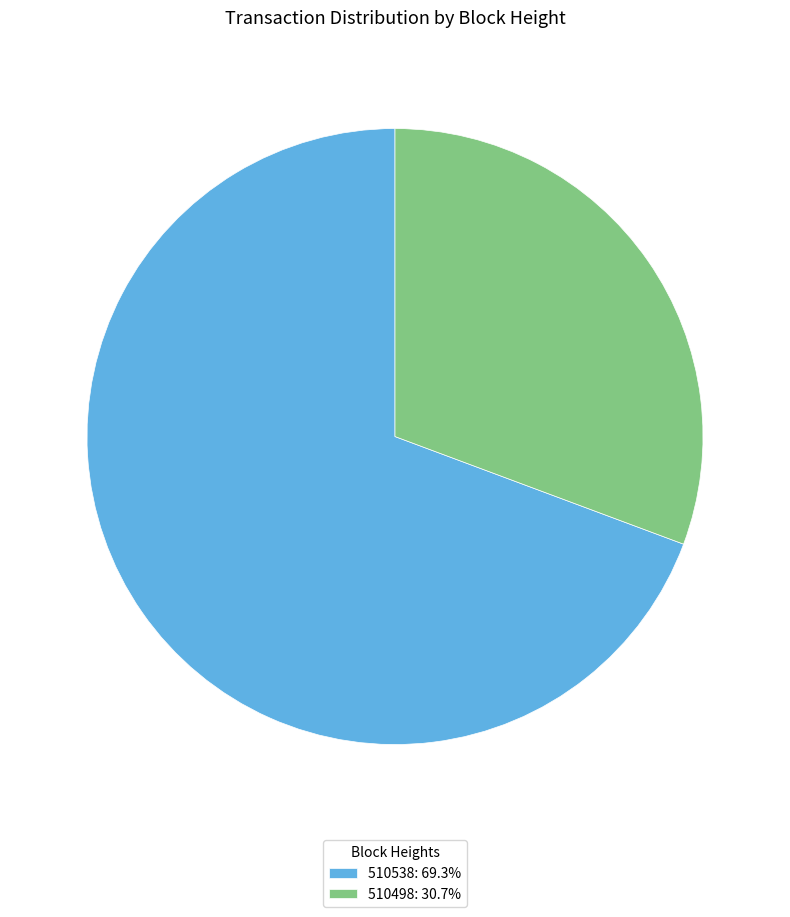

Approximately how many times larger is the value at 510538: 69.3% compared to 510498: 30.7%?

2.3